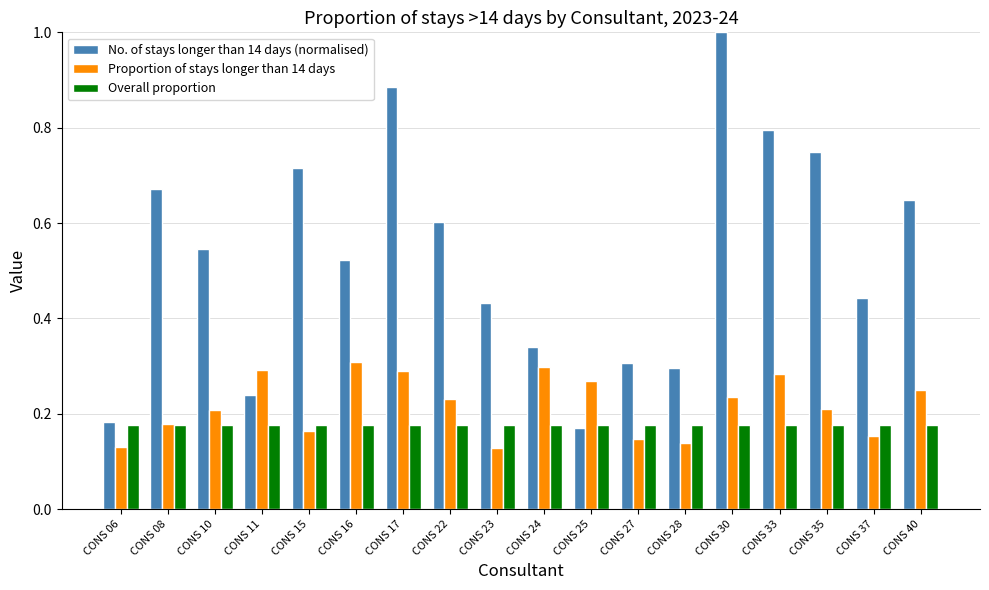

What is the sum of the No. of stays longer than 14 days (normalised) values at CONS 11 and CONS 35?

1.0